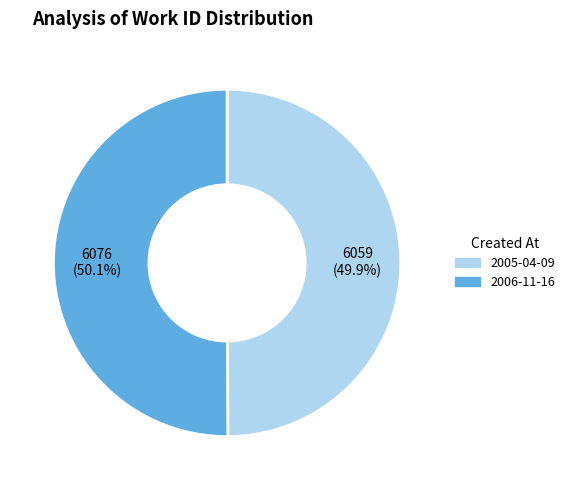

Approximately how many times larger is the value at 2005-04-09 compared to 2006-11-16?

1.0